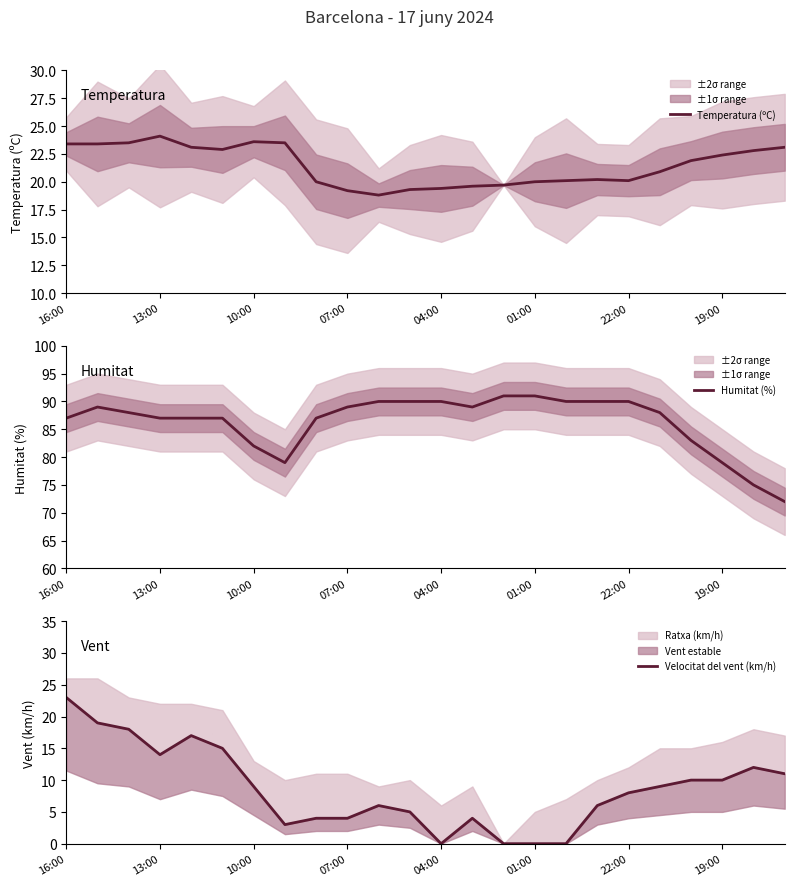

What are all the series names shown in the legend?

Temperatura (ºC), Humitat (%), Velocitat del vent (km/h)